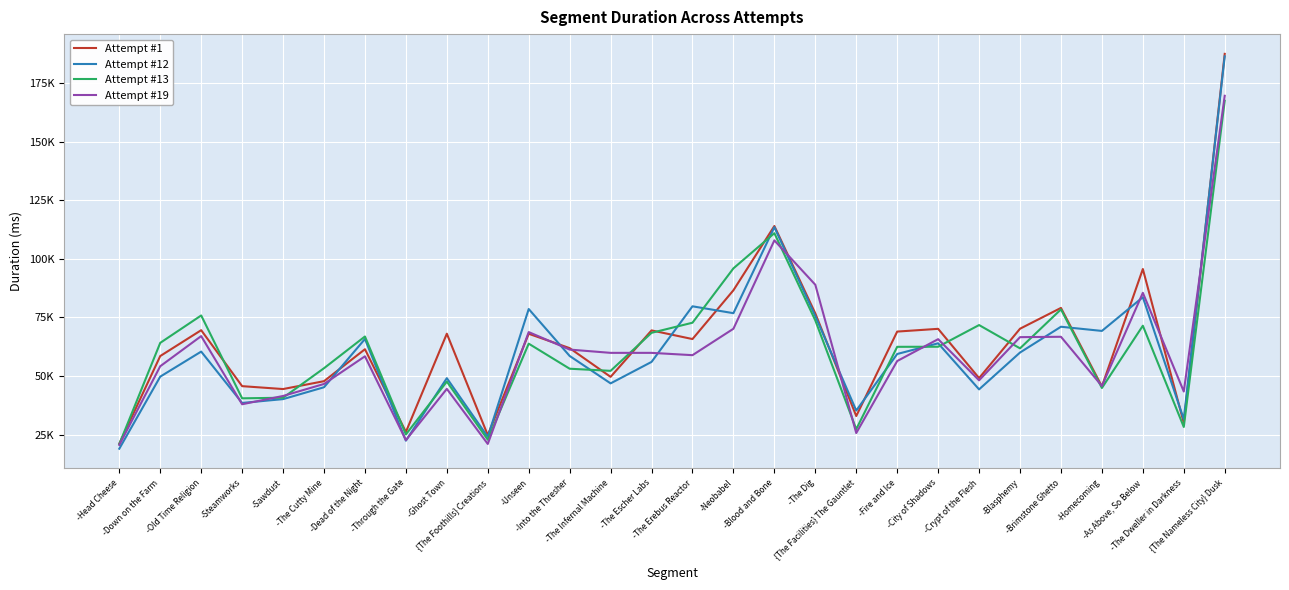

True or false: Attempt #12 has a value of 44311 at -Crypt of the Flesh.

True